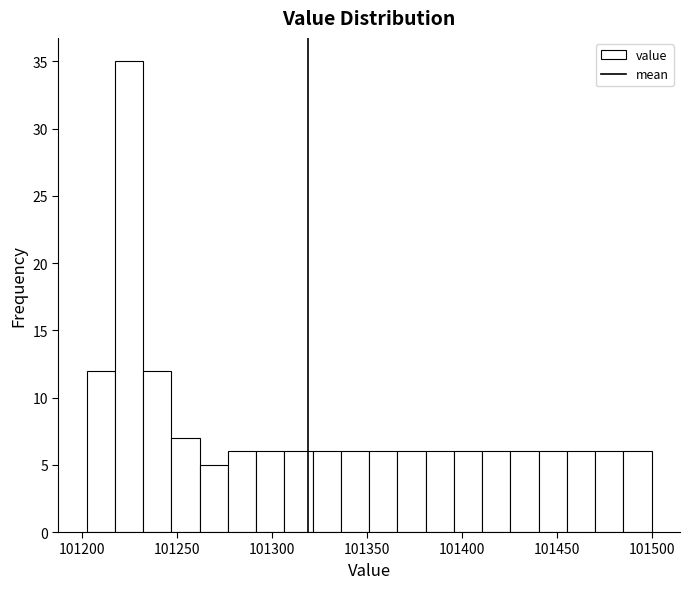

Around what value on the x-axis is the tallest bar? Give the approximate position of its centre, as read against the axis.

101225